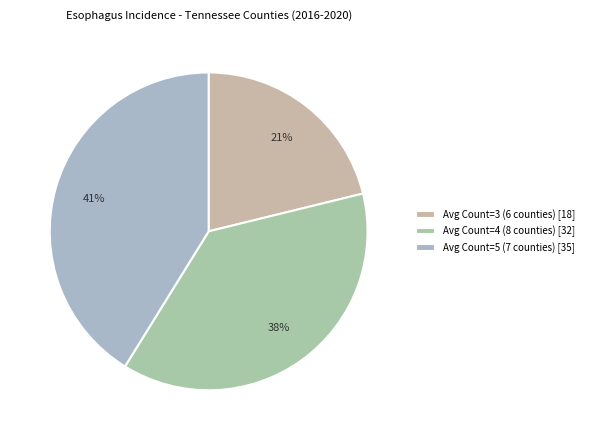

To the nearest percent, what is the average slice percentage?

33%